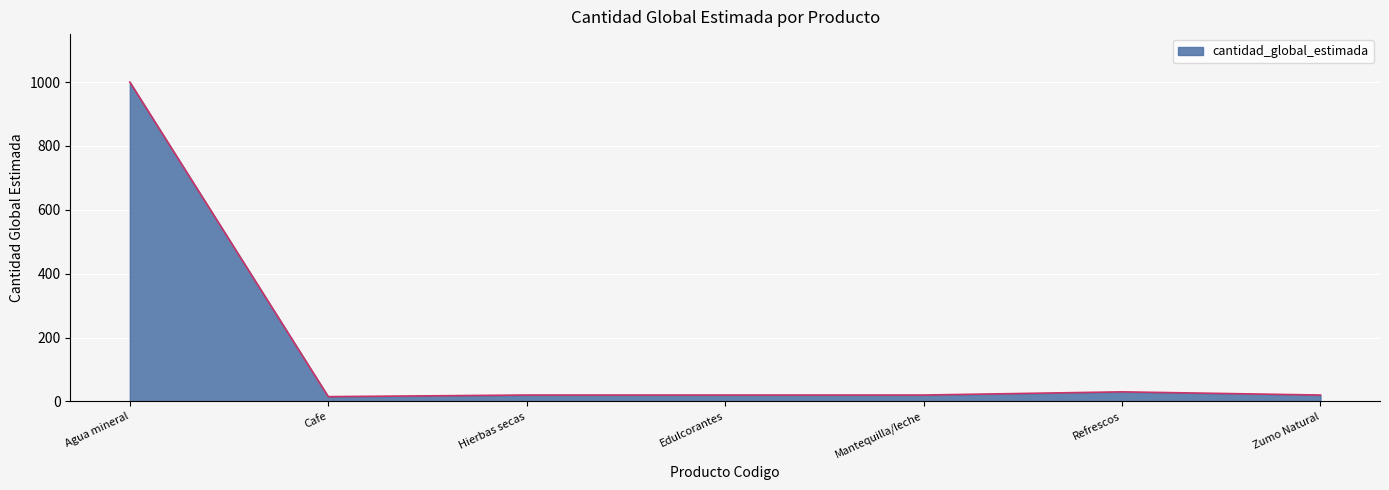

The chart shows a value of 1000 at Agua mineral. True or false?

True